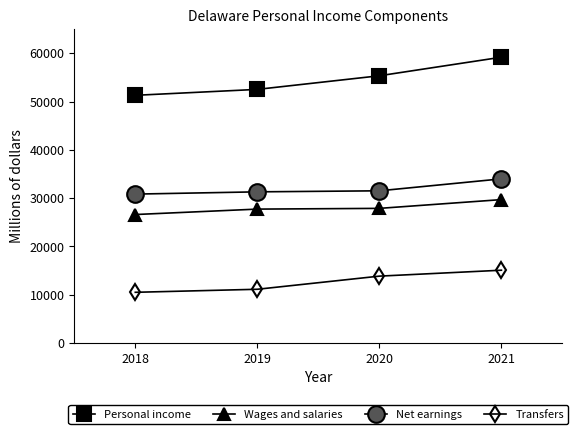

True or false: Wages and salaries has more than 1 points higher than both neighbors.

False